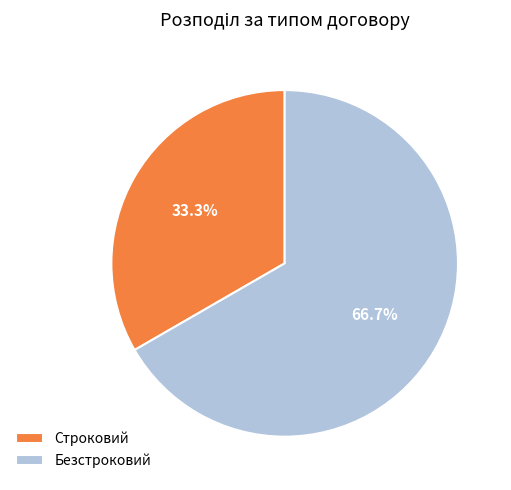

Is Безстроковий the majority of the pie?

Yes